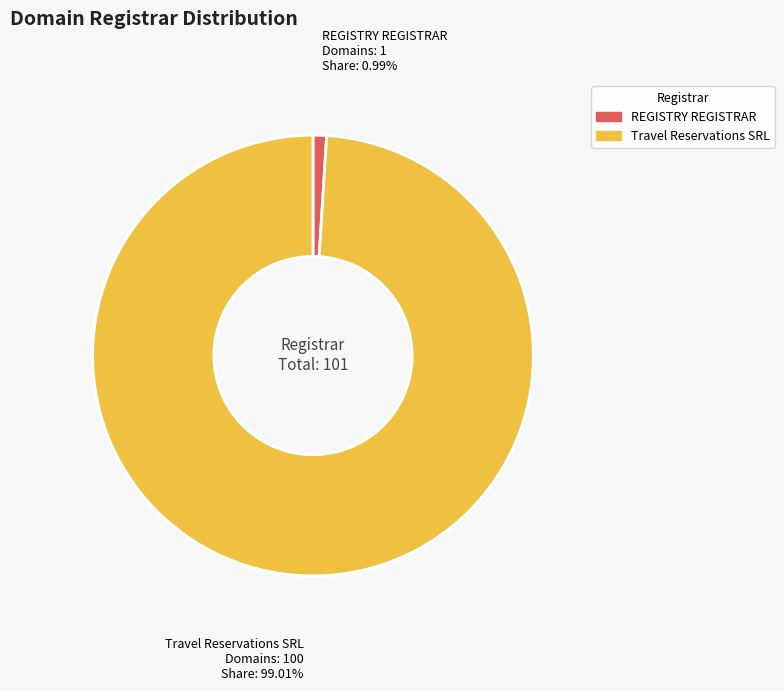

To the nearest percent, what is the difference between the largest and smallest slice percentages?

98%